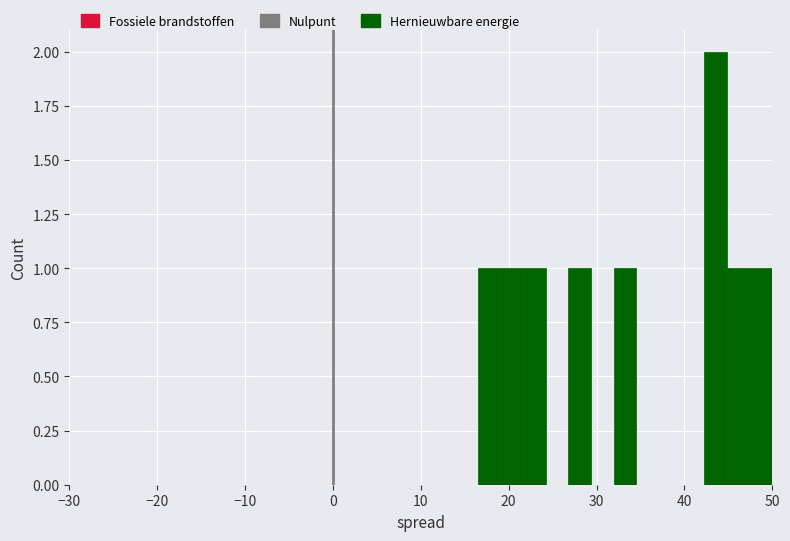

Read against the x-axis, roughly where is the centre of the tallest bar?

44